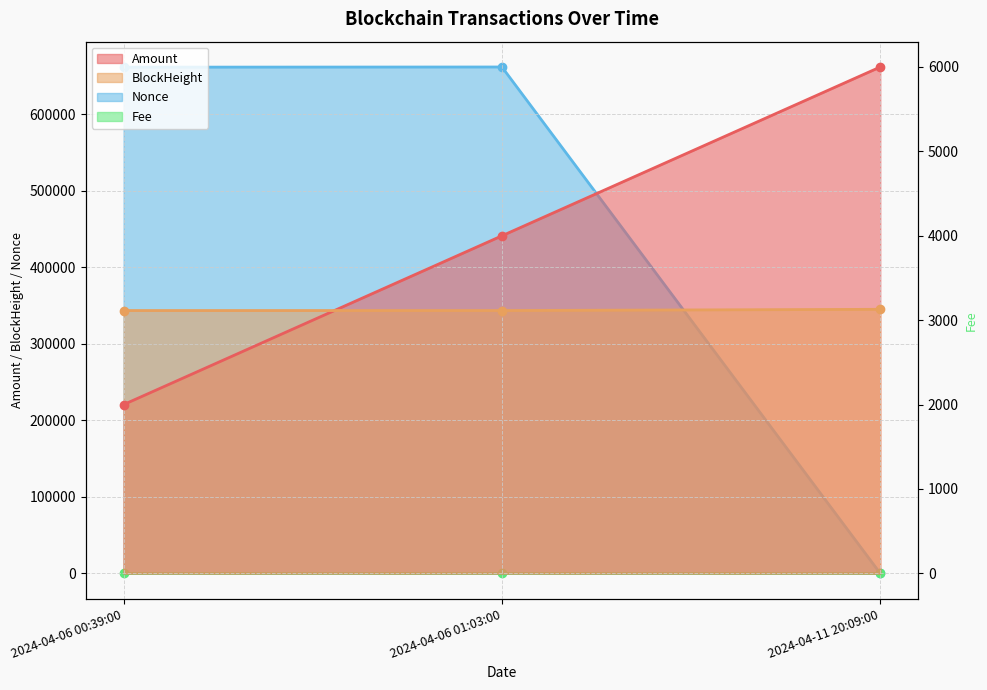

Is the value of BlockHeight at 2024-04-06 00:39:00 greater than the value of Fee at 2024-04-06 01:03:00?

Yes